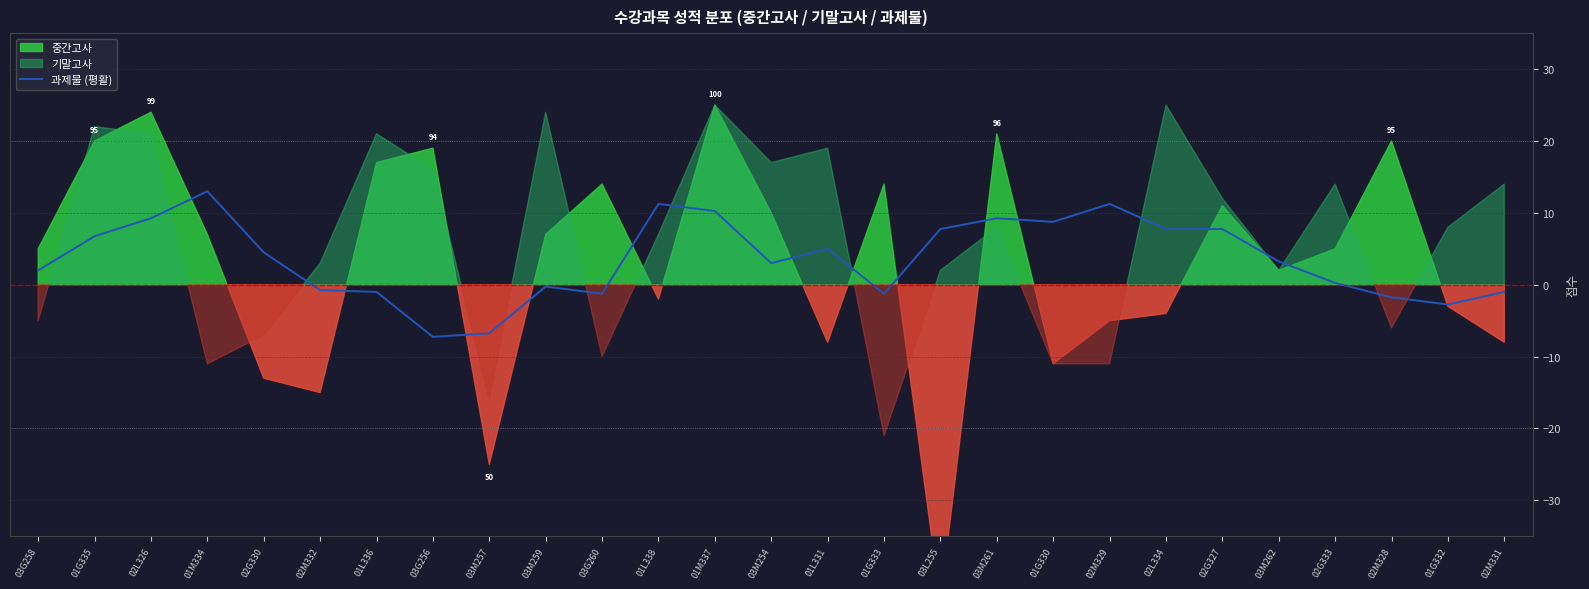

What is the label of the 16th point from the left?

01G333